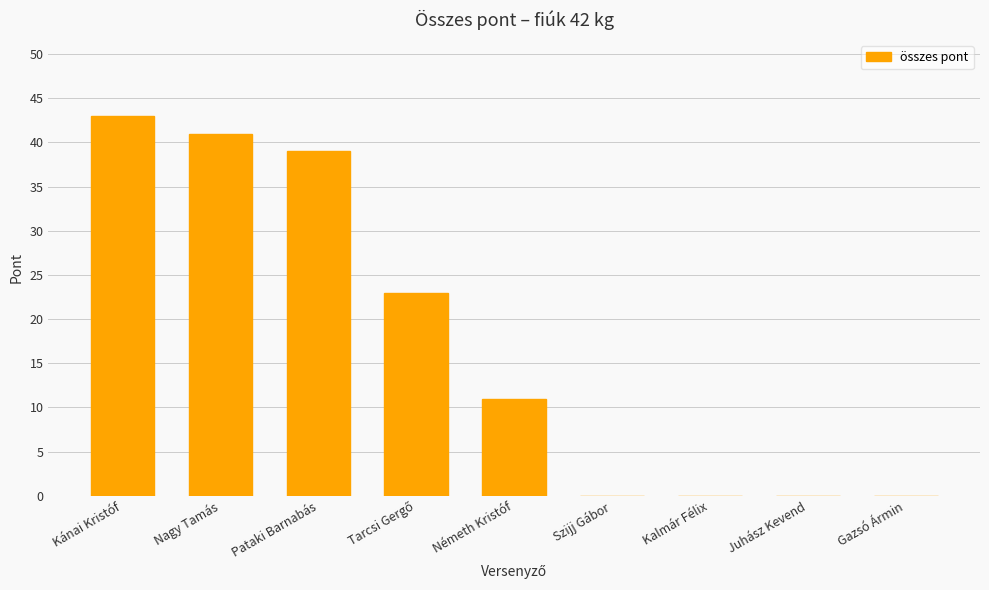

The value at Szijj Gábor is 0. True or false?

True